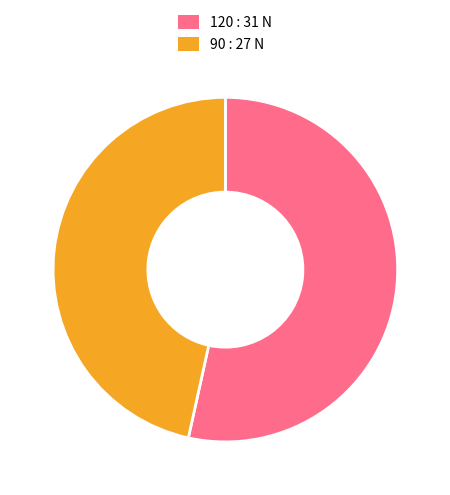

Rank the categories by value from lowest to highest.

90, 120